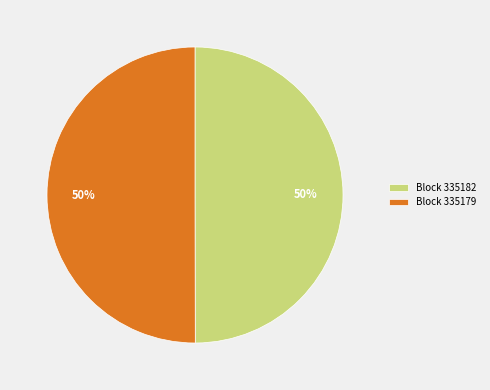

Count the number of slices in the pie.

2